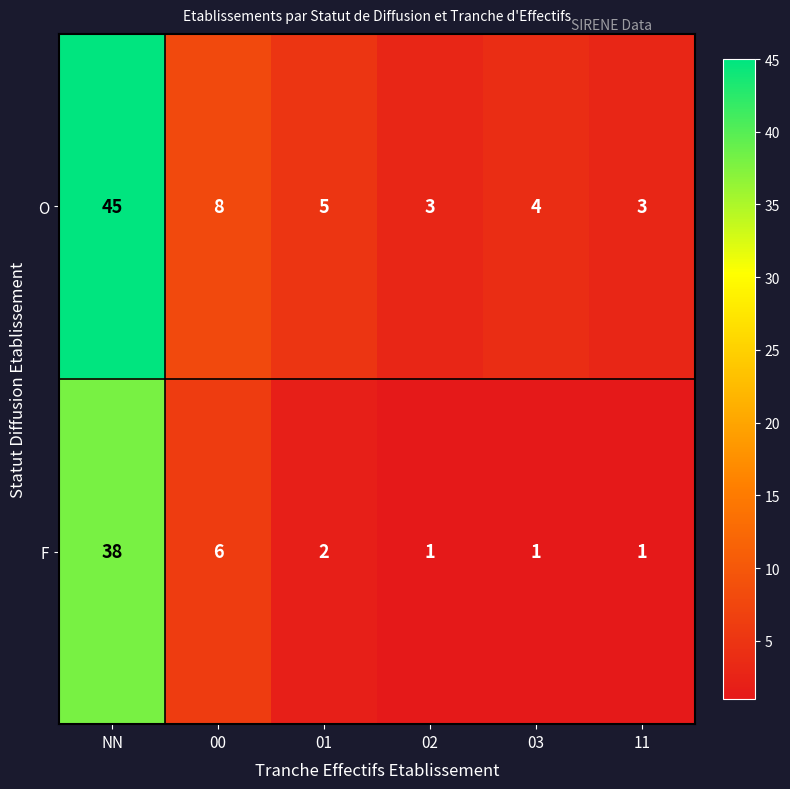

Reading left to right, list all the values displayed in this chart.

O: NN=45	00=8	01=5	02=3	03=4	11=3
F: NN=38	00=6	01=2	02=1	03=1	11=1